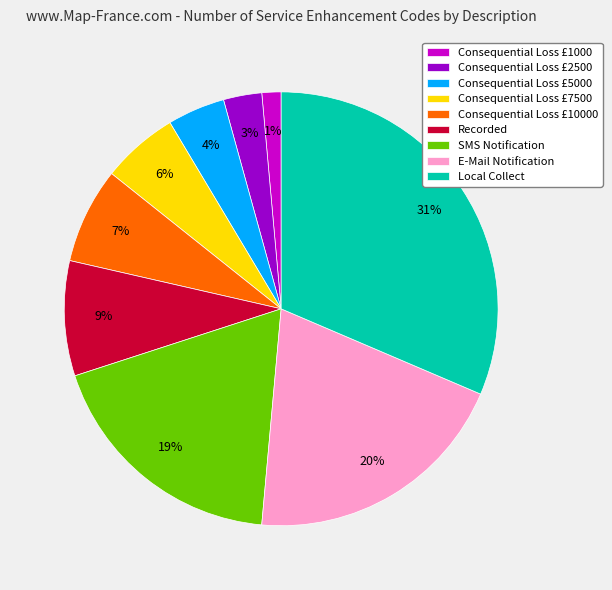

How many slices are in this pie chart?

9